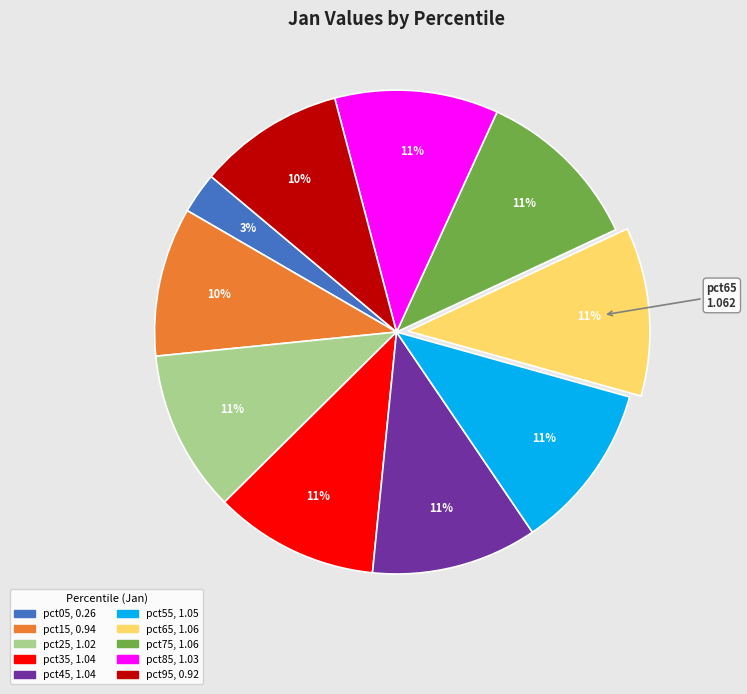

Is it true that pct95 is 10% of the pie?

True